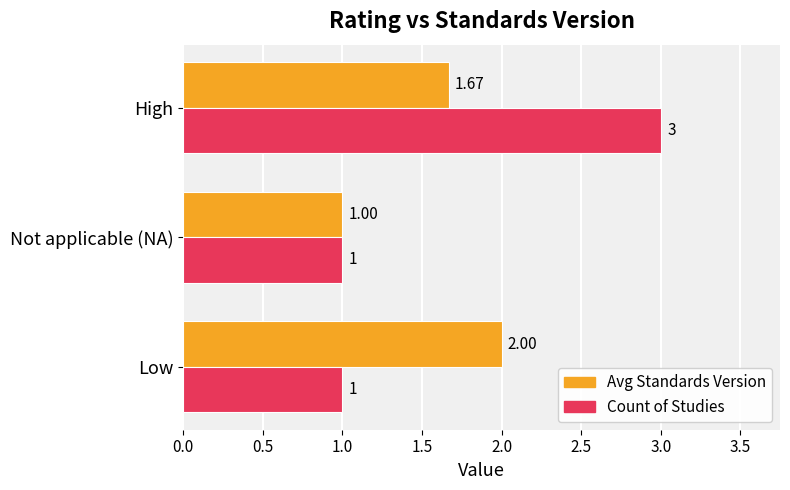

Is the value of Count of Studies at Not applicable (NA) greater than the value of Avg Standards Version at Low?

No